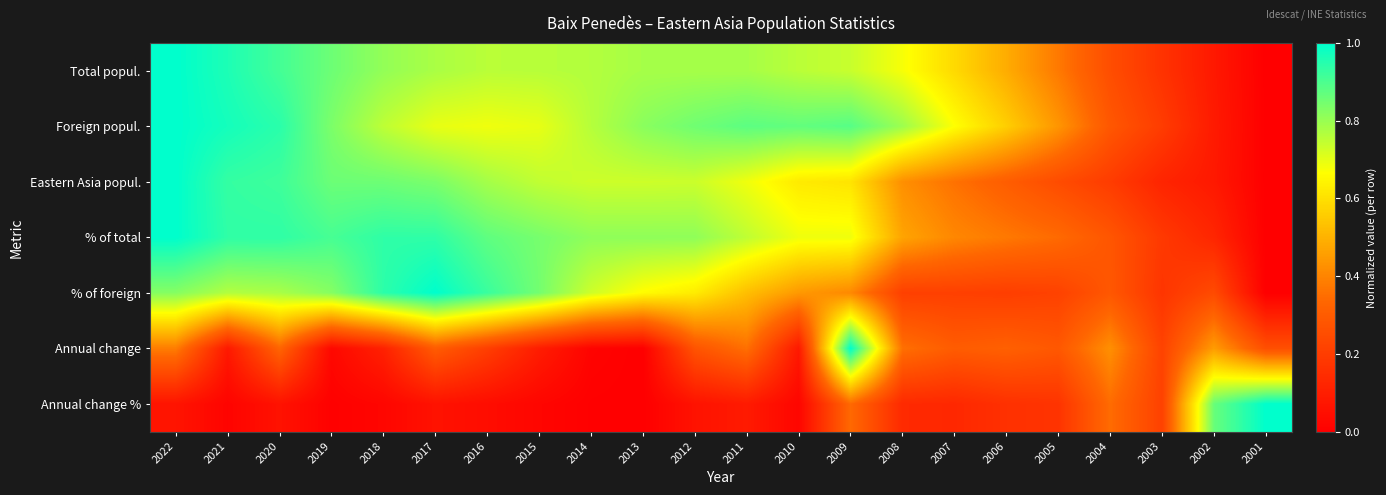

Rank the series by their maximum value, from lowest to highest.

Total popul., Foreign popul., Eastern Asia popul., % of total, % of foreign, Annual change, Annual change %